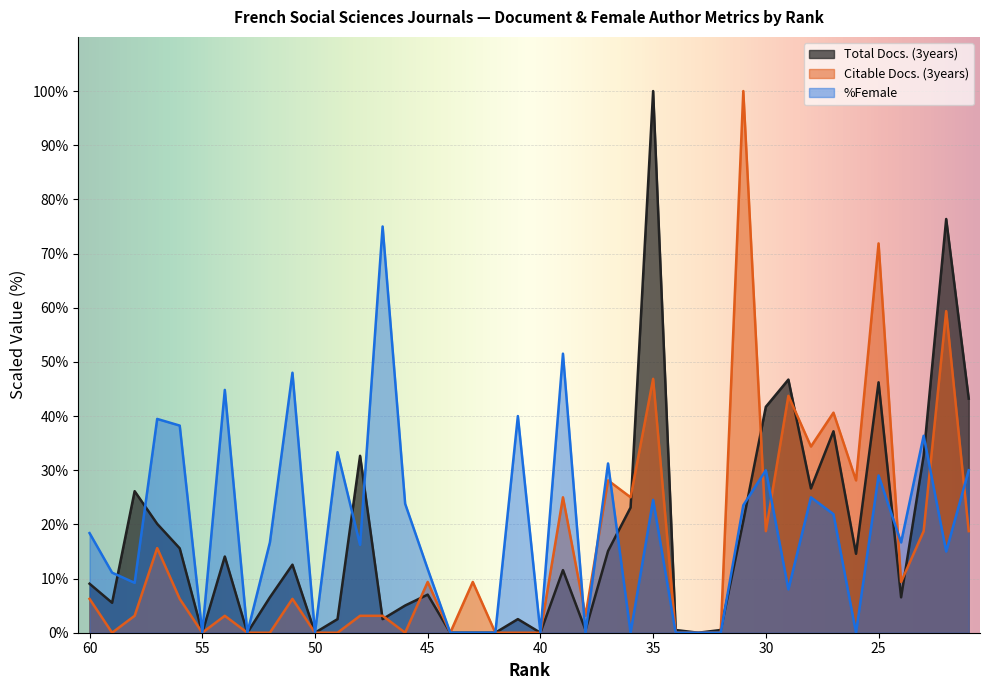

Reading left to right, what are all the values shown in this chart?

Total Docs. (3years): 60=9.0	59=5.5	58=26.1	57=20.1	56=15.6	55=0.0	54=14.1	53=0.0	52=6.5	51=12.6	50=0.0	49=2.5	48=32.7	47=2.5	46=5.0	45=7.0	44=0.0	43=0.0	42=0.0	41=2.5	40=0.0	39=11.6	38=0.5	37=15.1	36=23.1	35=100.0	34=0.5	33=0.0	32=0.5	31=20.6	30=41.7	29=46.7	28=26.6	27=37.2	26=14.6	25=46.2	24=6.5	23=32.7	22=76.4	21=43.2
Citable Docs. (3years): 60=6.2	59=0.0	58=3.1	57=15.6	56=6.2	55=0.0	54=3.1	53=0.0	52=0.0	51=6.2	50=0.0	49=0.0	48=3.1	47=3.1	46=0.0	45=9.4	44=0.0	43=9.4	42=0.0	41=0.0	40=0.0	39=25.0	38=3.1	37=28.1	36=25.0	35=46.9	34=0.0	33=0.0	32=0.0	31=100.0	30=18.8	29=43.8	28=34.4	27=40.6	26=28.1	25=71.9	24=9.4	23=18.8	22=59.4	21=18.8
%Female: 60=18.4	59=11.1	58=9.2	57=39.5	56=38.2	55=0.0	54=44.8	53=0.0	52=16.7	51=48.0	50=0.0	49=33.3	48=16.2	47=75.0	46=23.8	45=11.8	44=0.0	43=0.0	42=0.0	41=40.0	40=0.0	39=51.5	38=0.0	37=31.2	36=0.0	35=24.5	34=0.0	33=0.0	32=0.0	31=23.5	30=30.0	29=8.0	28=25.0	27=21.9	26=0.0	25=29.0	24=16.7	23=36.4	22=15.0	21=30.0